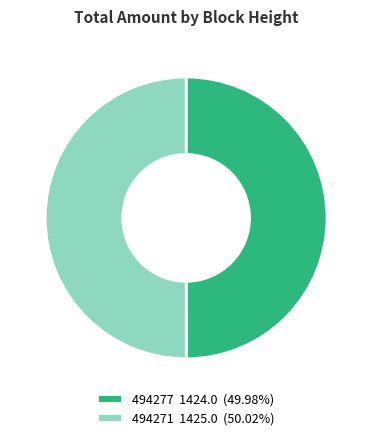

The 494271 slice represents 50% of the pie. True or false?

True